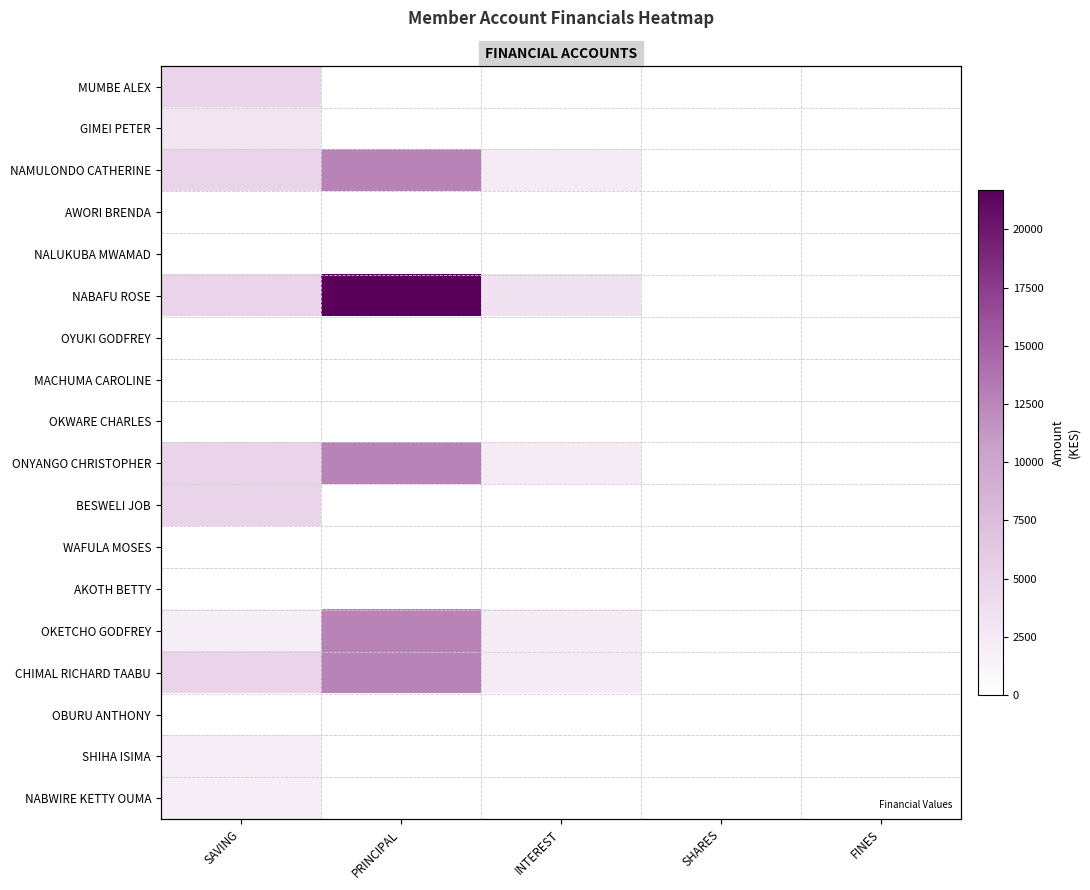

Which series has the widest spread of values?

NABAFU ROSE